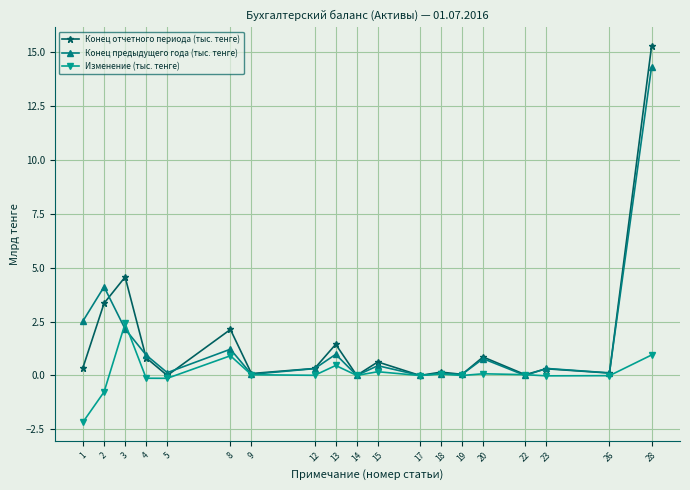

Which label corresponds to the largest value in the chart?

28